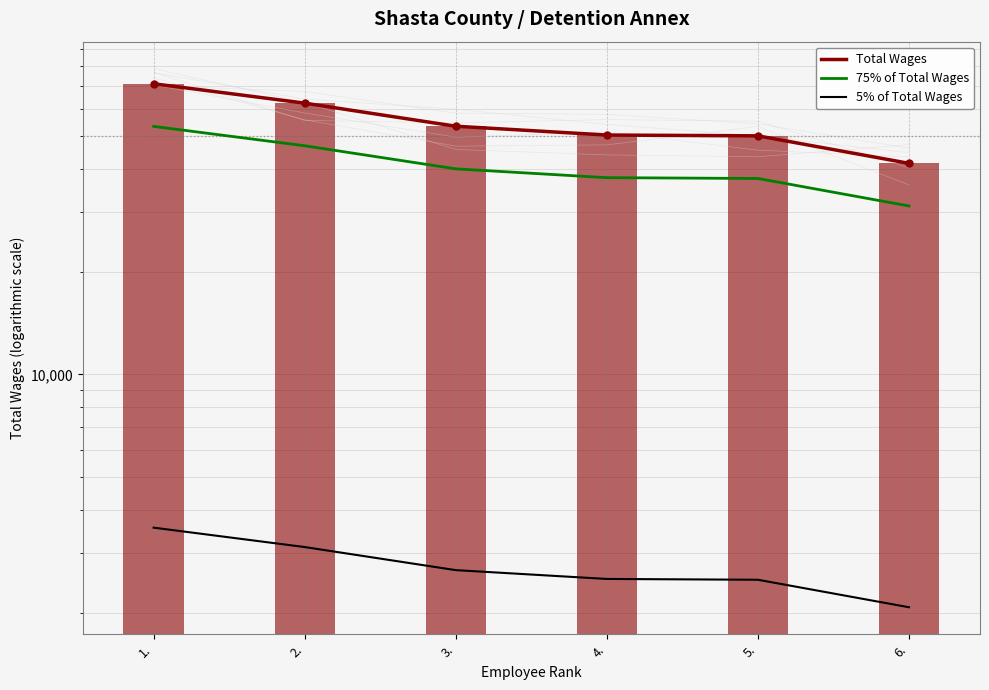

At which category does the chart reach its peak across all series?

1.